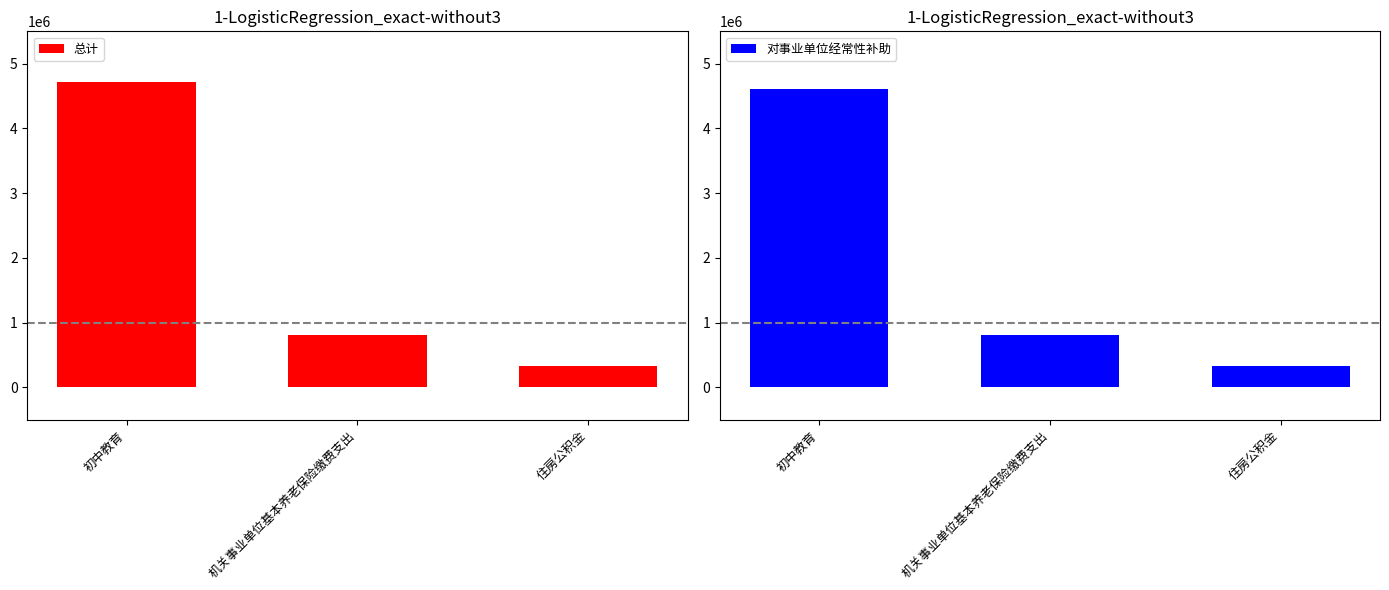

Rank the series by their average value, from highest to lowest.

总计, 对事业单位经常性补助